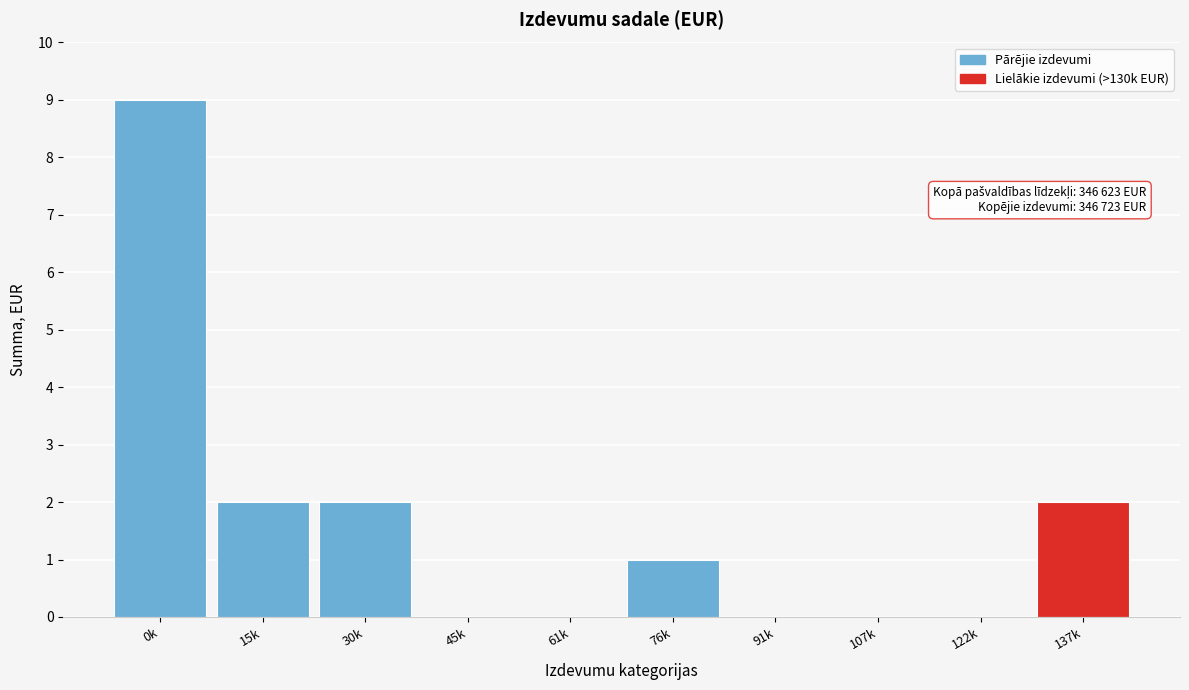

Reading left to right, what are all the values shown in this chart?

0k=9	15k=2	30k=2	45k=0	61k=0	76k=1	91k=0	107k=0	122k=0	137k=2